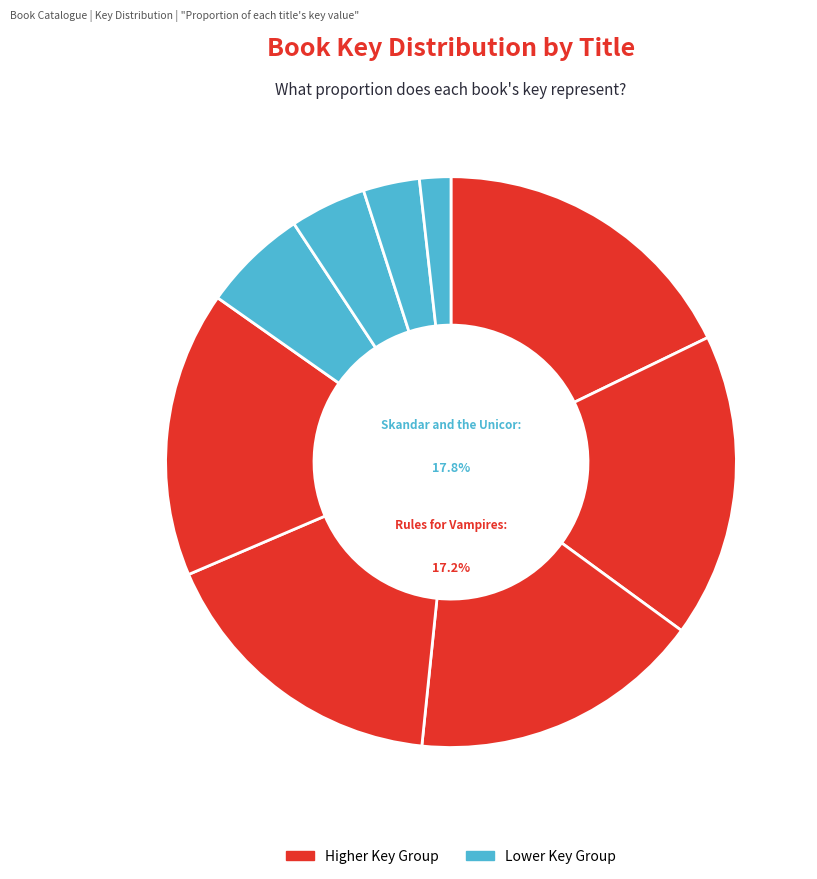

Combined, what portion of the pie is Shug and Rules for Vampires?

20.4%